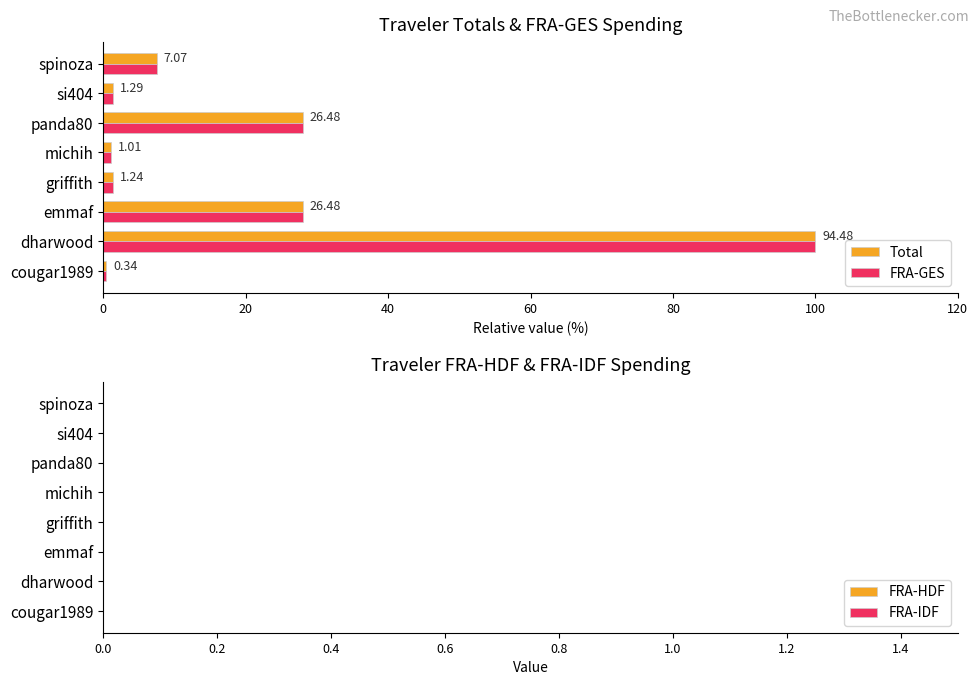

Which series has the widest spread of values?

Total